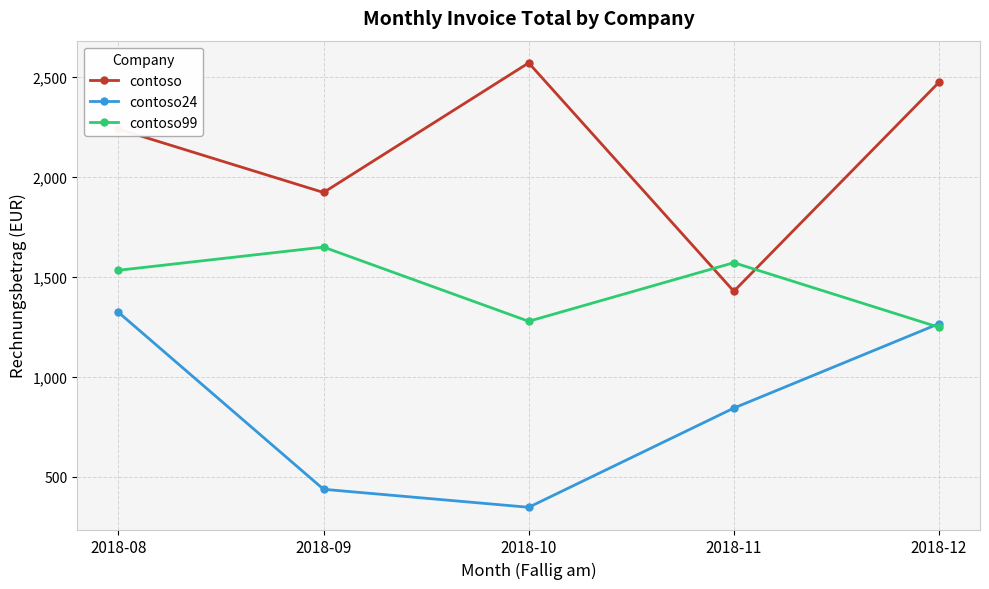

Does the chart have visible grid lines?

Yes